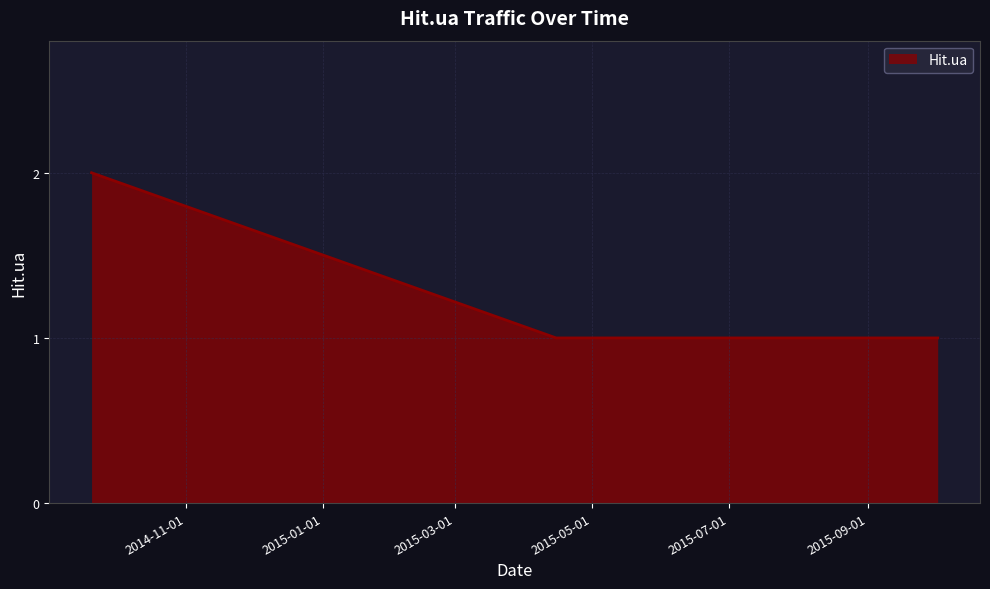

True or false: the data has more than 2 interior local peaks.

False